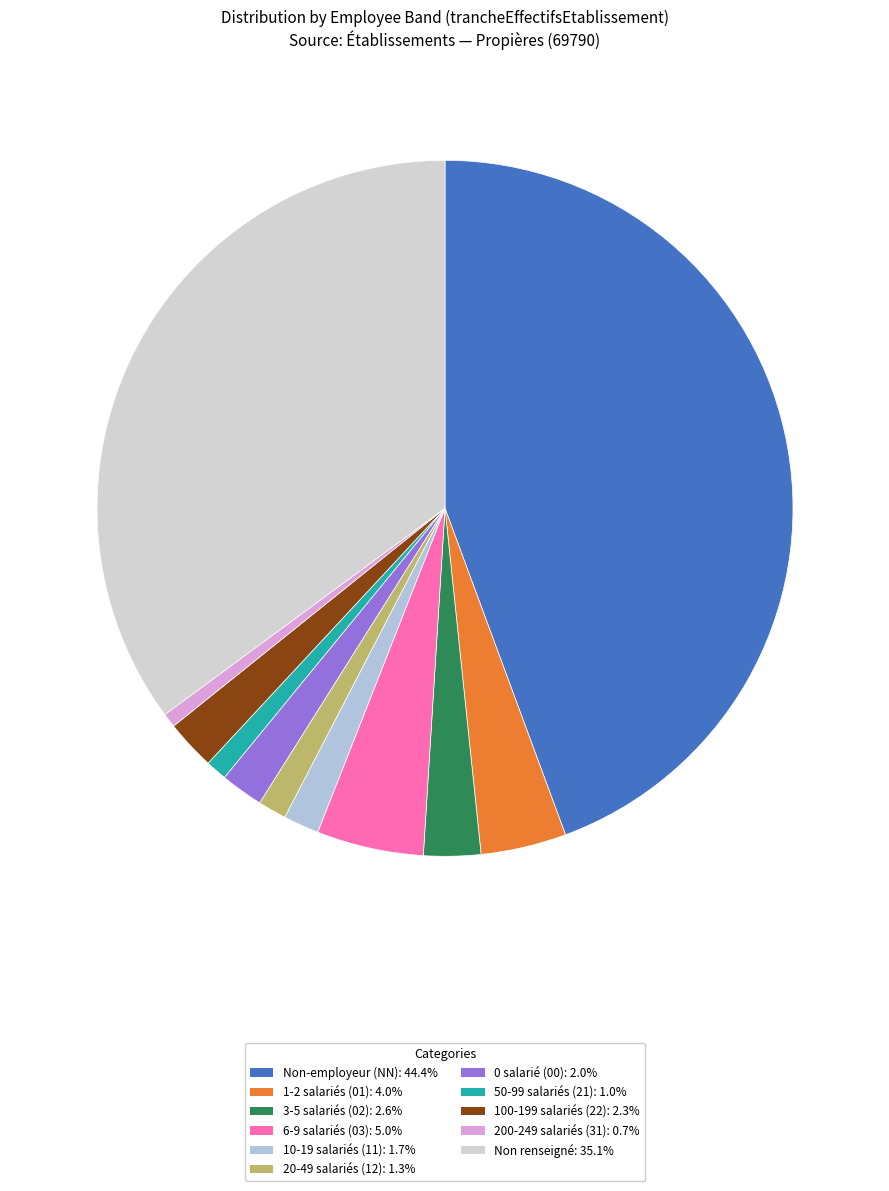

How many slices are in this pie chart?

11